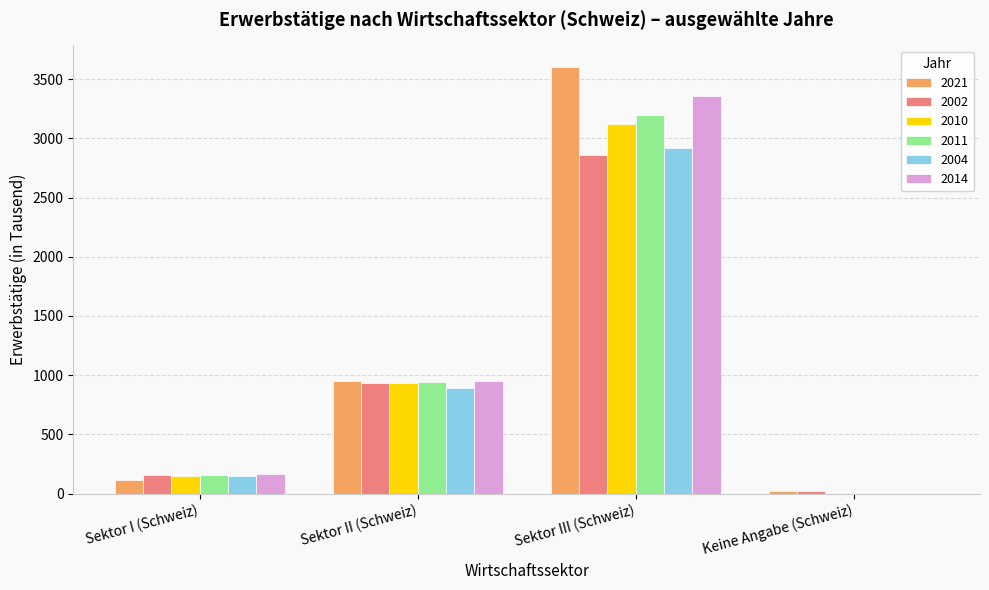

Which series changed the most between Sektor II (Schweiz) and Sektor III (Schweiz)?

2021